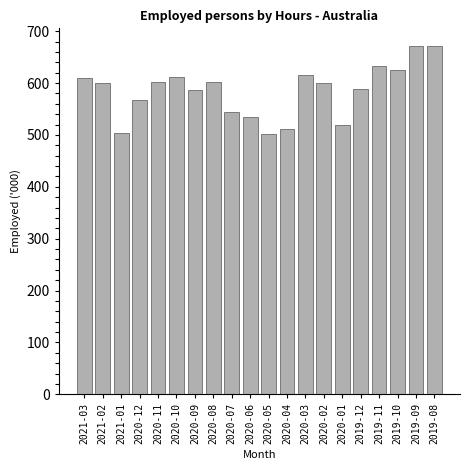

The value at 2019-09 is 928.2. True or false?

False